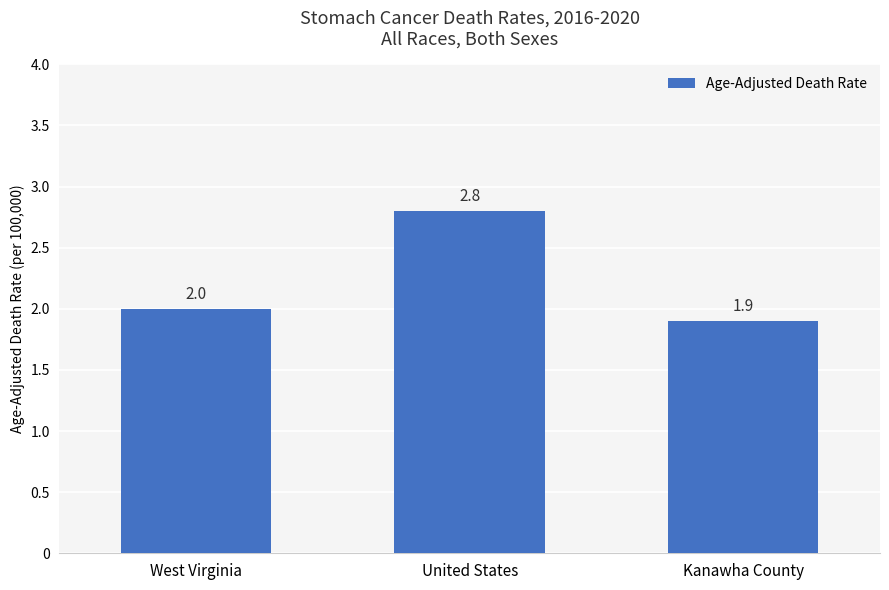

List the labels in order of value, largest first.

United States, West Virginia, Kanawha County